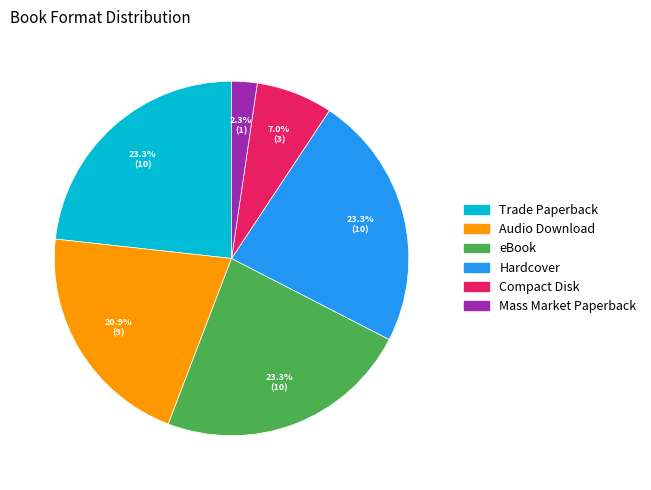

How many segments does this pie chart have?

6